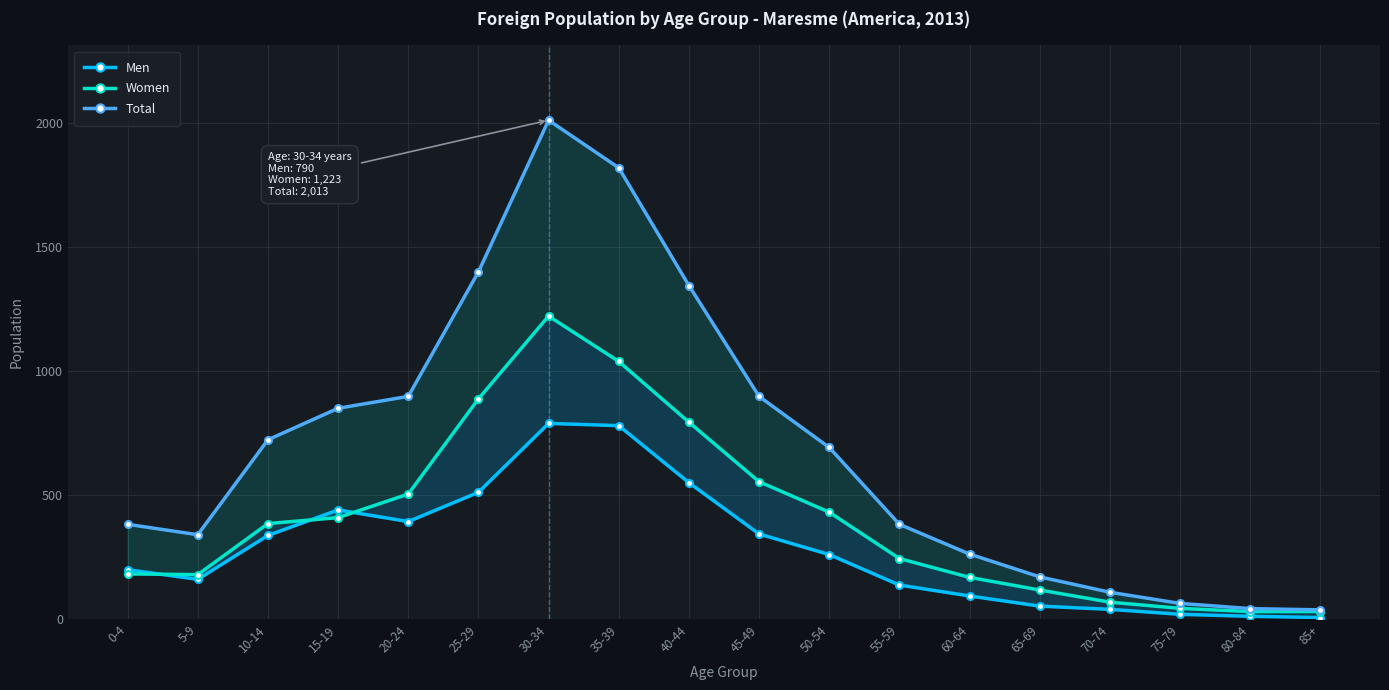

At which category is the sum across all series the highest?

30-34